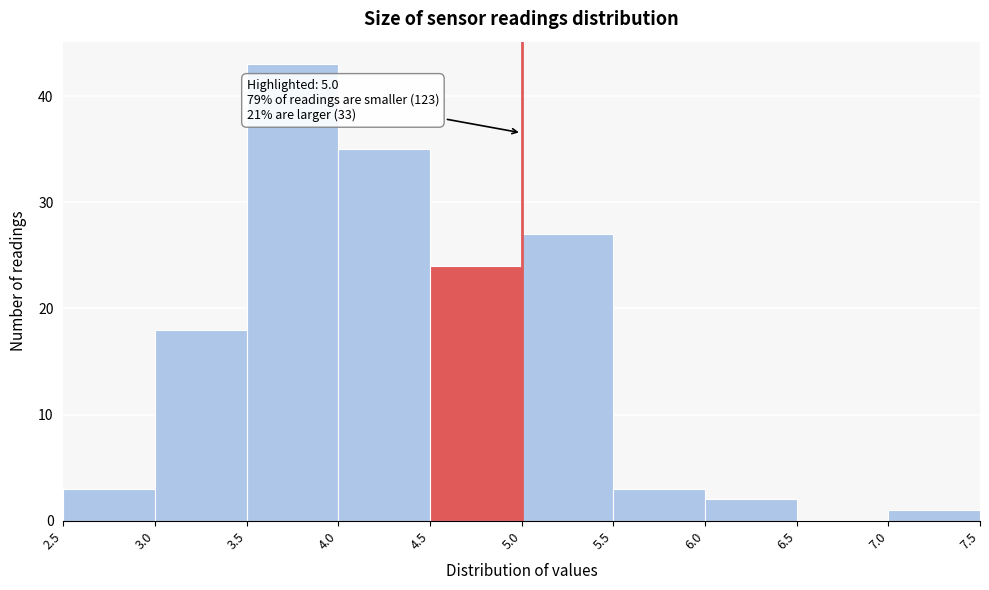

Over which range of the x-axis is the bar tallest?

3.5 to 4.0